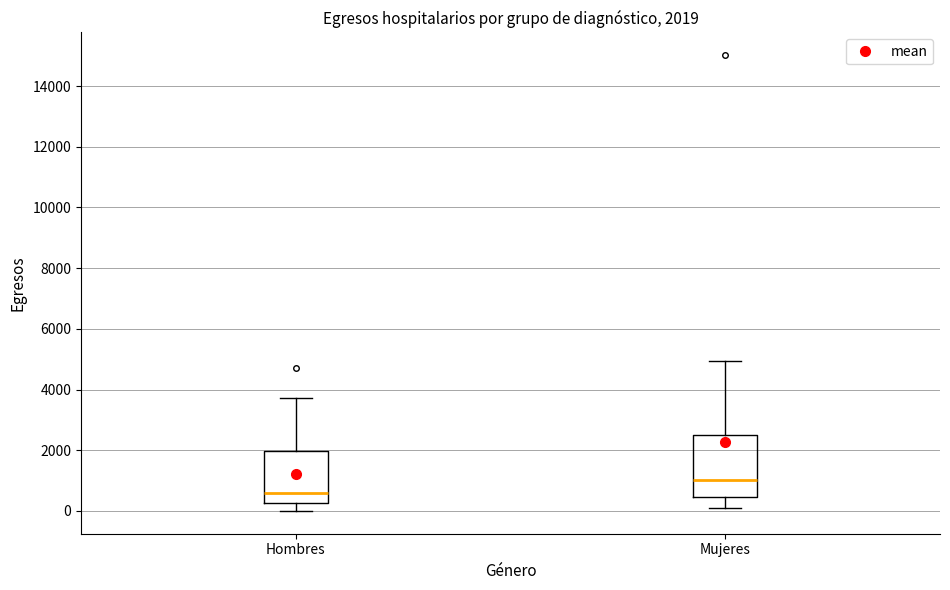

Which box is the tallest, from its lower edge to its upper edge?

Mujeres